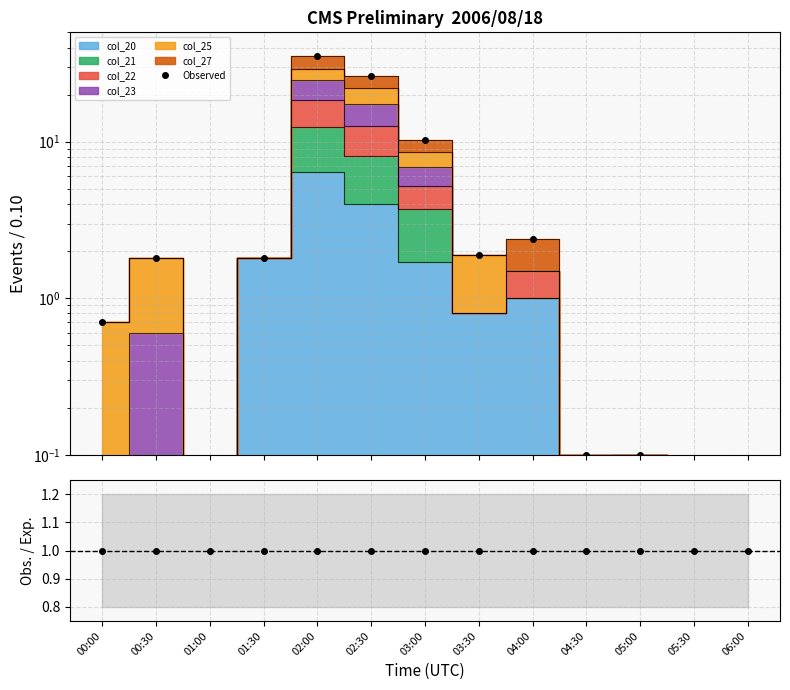

Is it true that the value at 06:00 is 0.0?

True